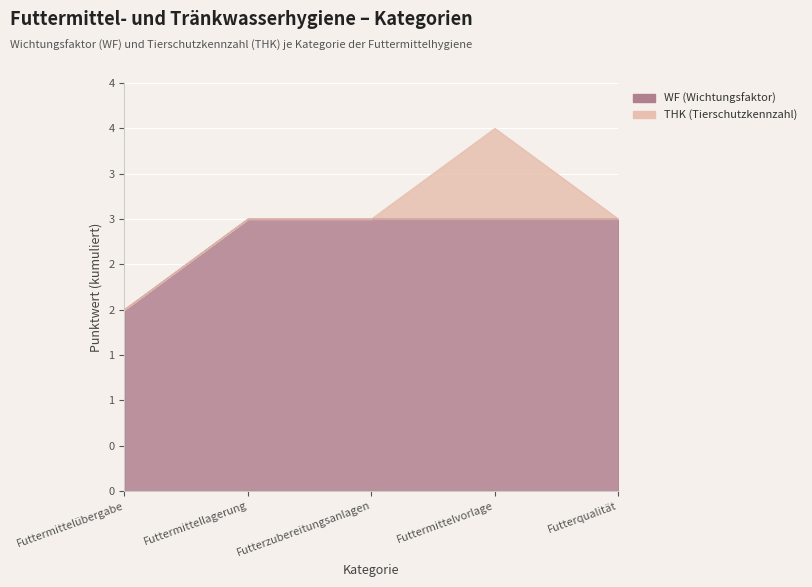

List the labels in order of value, largest first.

Futtermittellagerung, Futterzubereitungsanlagen, Futtermittelvorlage, Futterqualität, Futtermittelübergabe